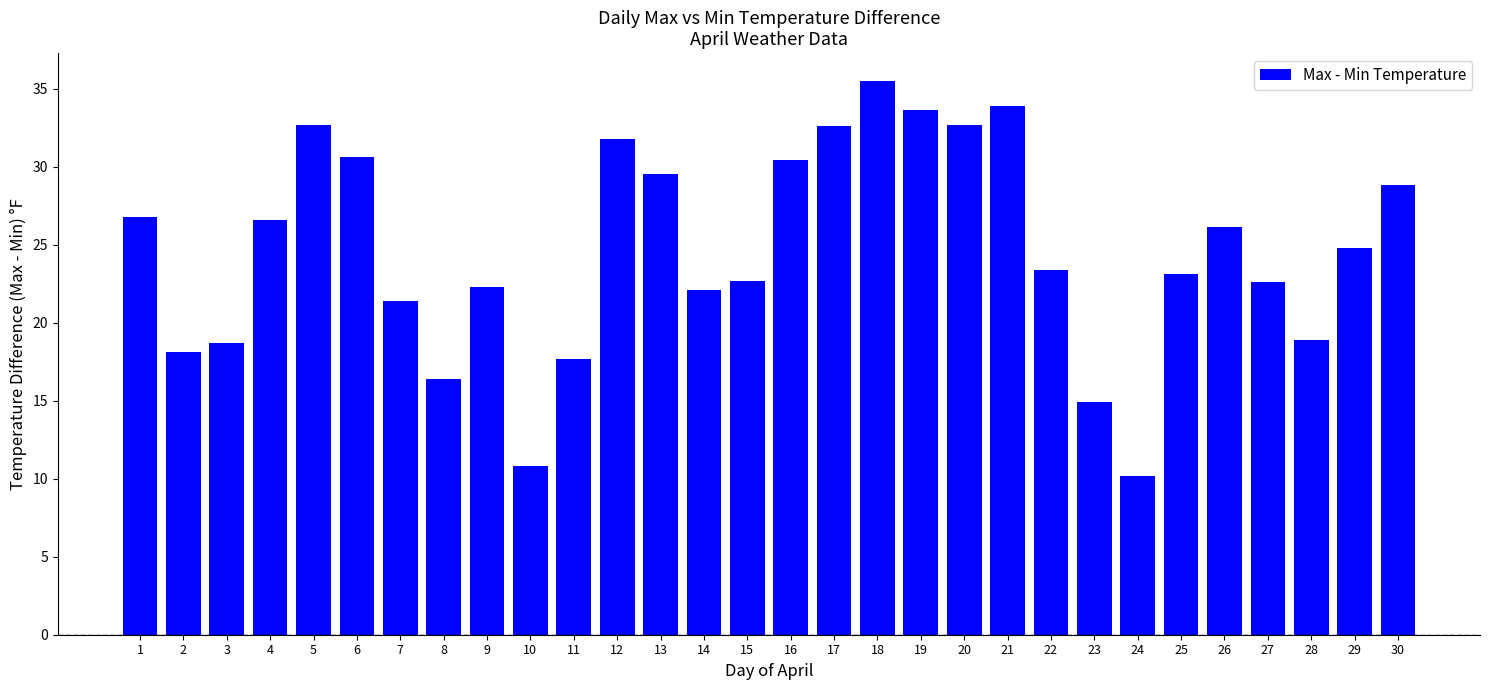

Read the value at 16.

30.4